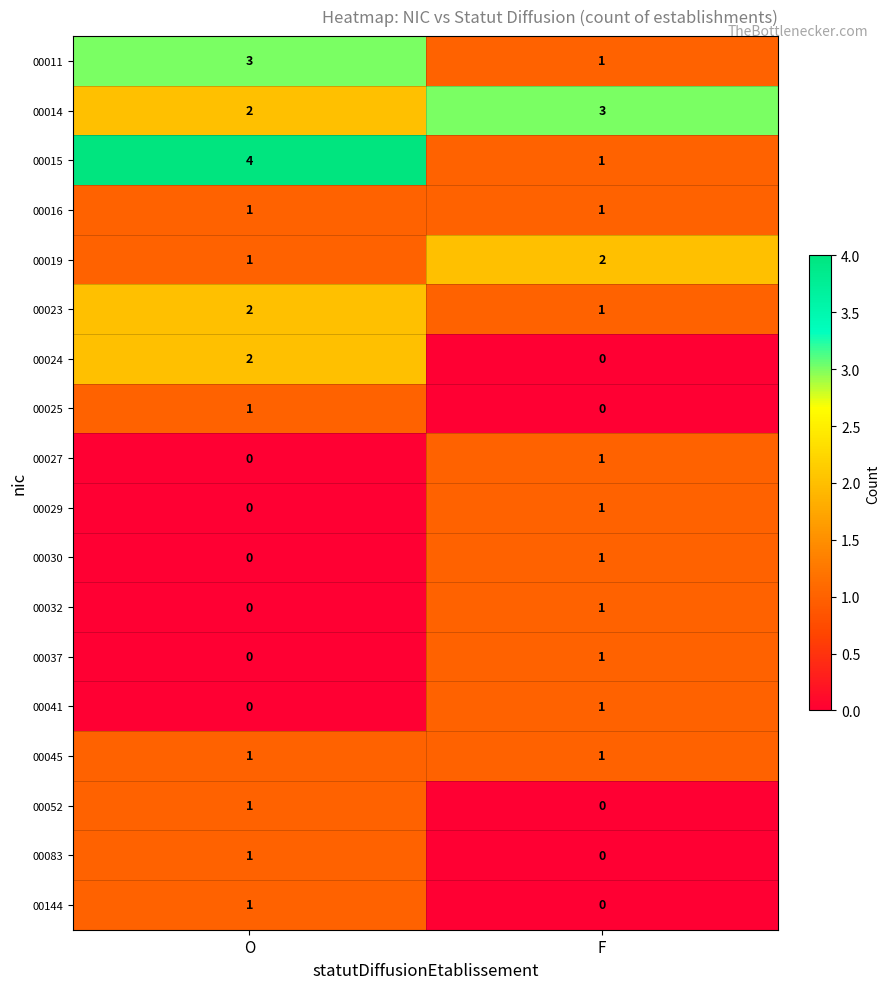

What is the spread (max minus min) of values at O?

4